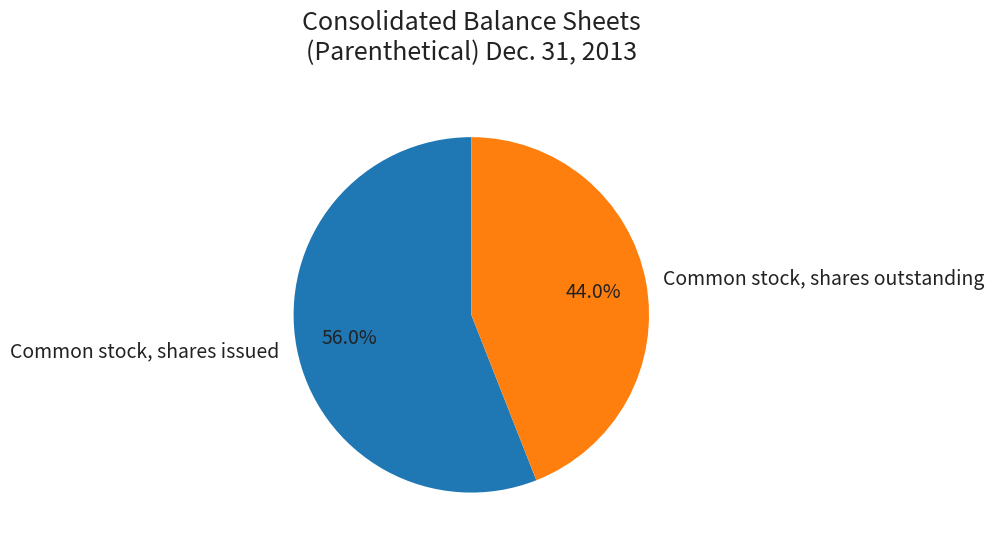

To the nearest percent, what is the combined percentage of Common stock, shares issued and Common stock, shares outstanding?

100%